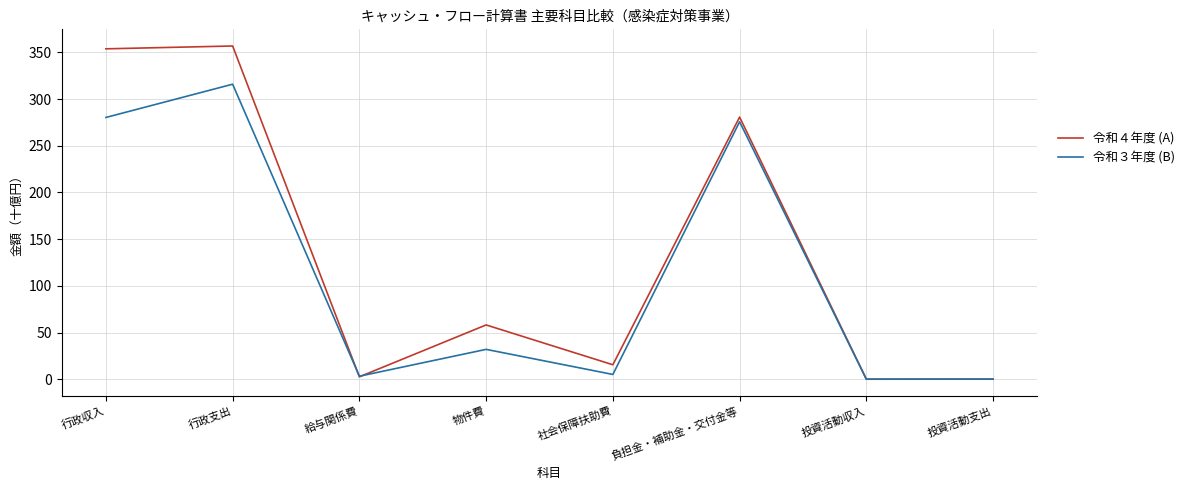

Does the chart have visible grid lines?

Yes